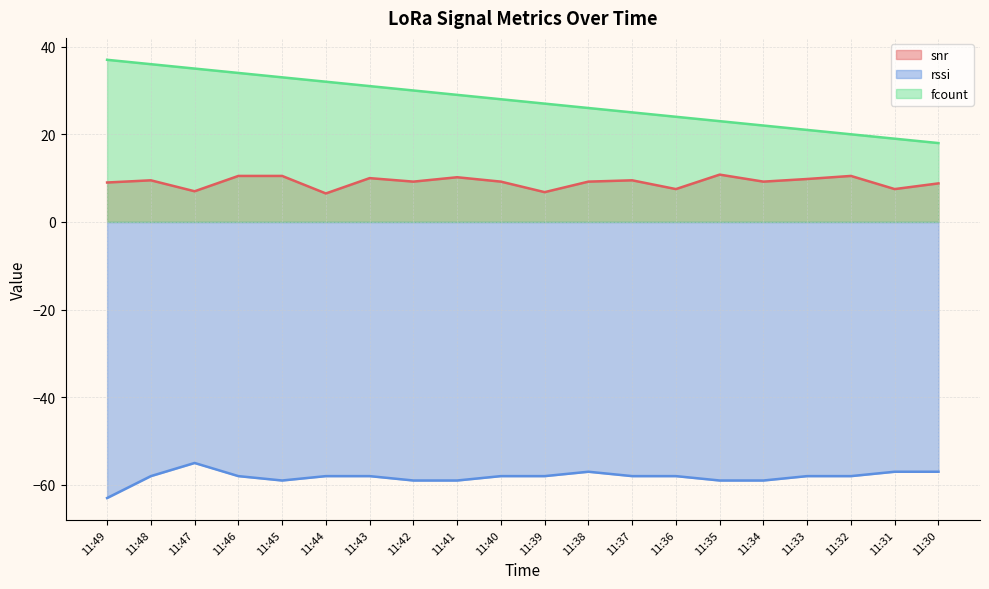

Which category has the lowest value in the rssi series?

11:49